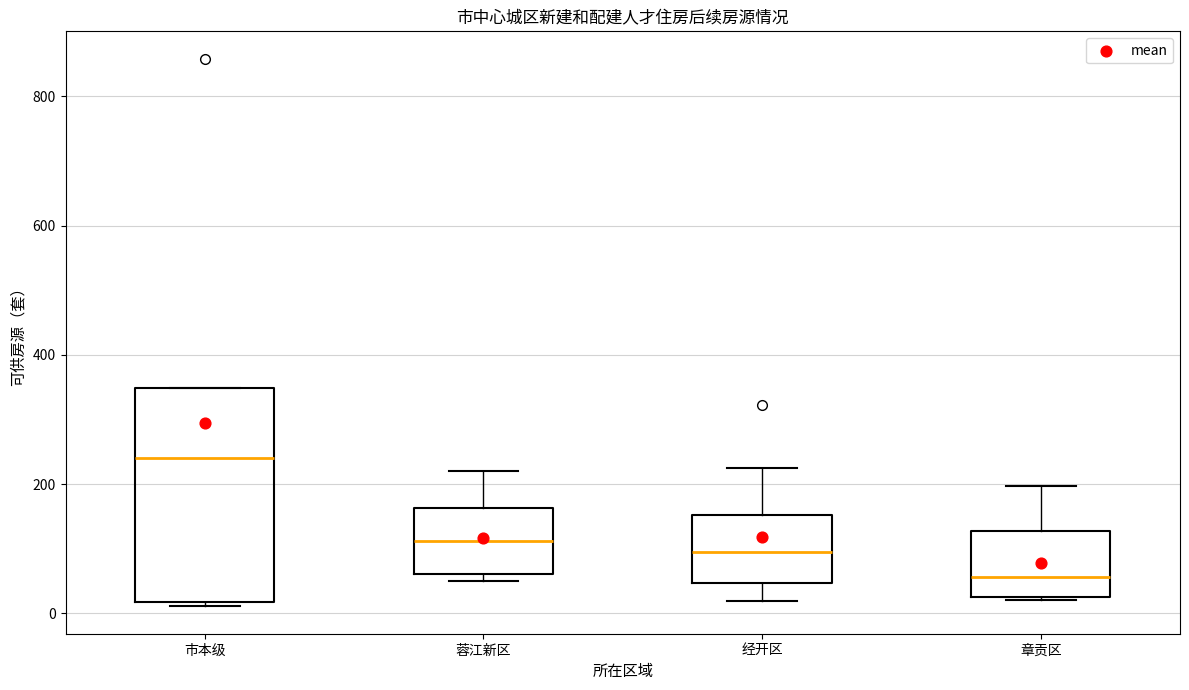

Reading left to right, read every box against the y-axis: the position of its median line, the range the box covers, and the ends of its whiskers. The values are not printed on the chart, so give them approximately, as read against the axis.

市本级: median 240, box 20 to 340, whiskers 20 to 340
蓉江新区: median 120, box 60 to 160, whiskers 60 (just below the box's lower edge) to 220
经开区: median 100, box 40 to 160, whiskers 20 to 220
章贡区: median 60, box 20 to 120, whiskers 20 to 200